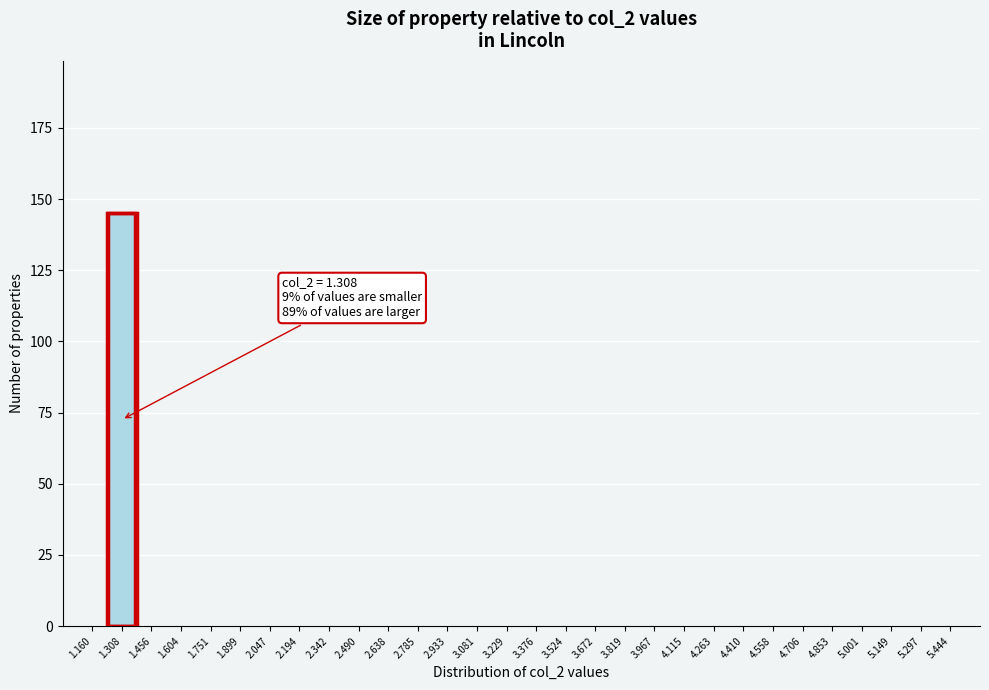

Reading right to left, what are all the values shown in this chart?

5.444=0	5.297=0	5.149=0	5.001=0	4.853=0	4.706=0	4.558=0	4.410=0	4.263=0	4.115=0	3.967=0	3.819=0	3.672=0	3.524=0	3.376=0	3.229=0	3.081=0	2.933=0	2.785=0	2.638=0	2.490=0	2.342=0	2.194=0	2.047=0	1.899=0	1.751=0	1.604=0	1.456=0	1.308=145	1.160=0